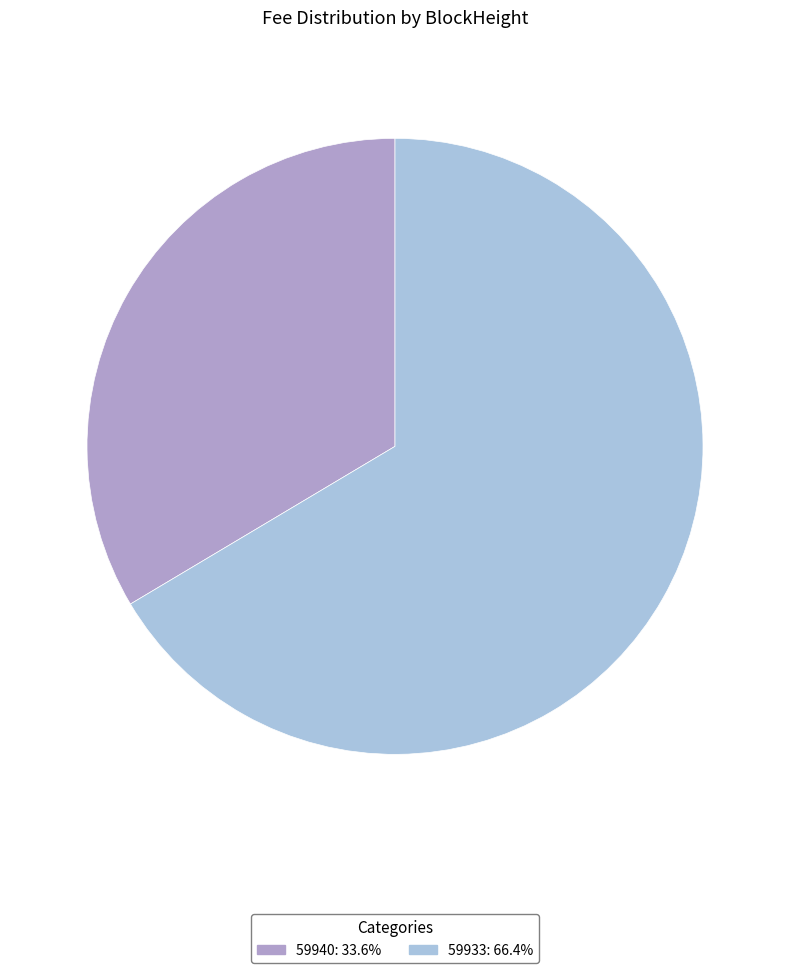

Rank the categories by value from highest to lowest.

59933, 59940